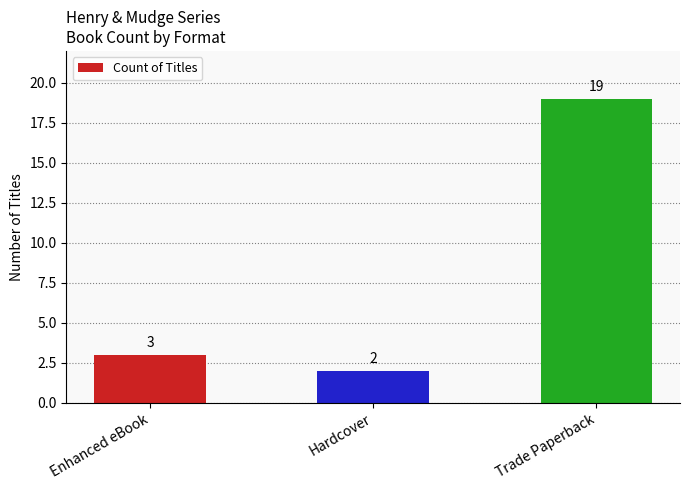

Which label corresponds to the smallest value in the chart?

Hardcover